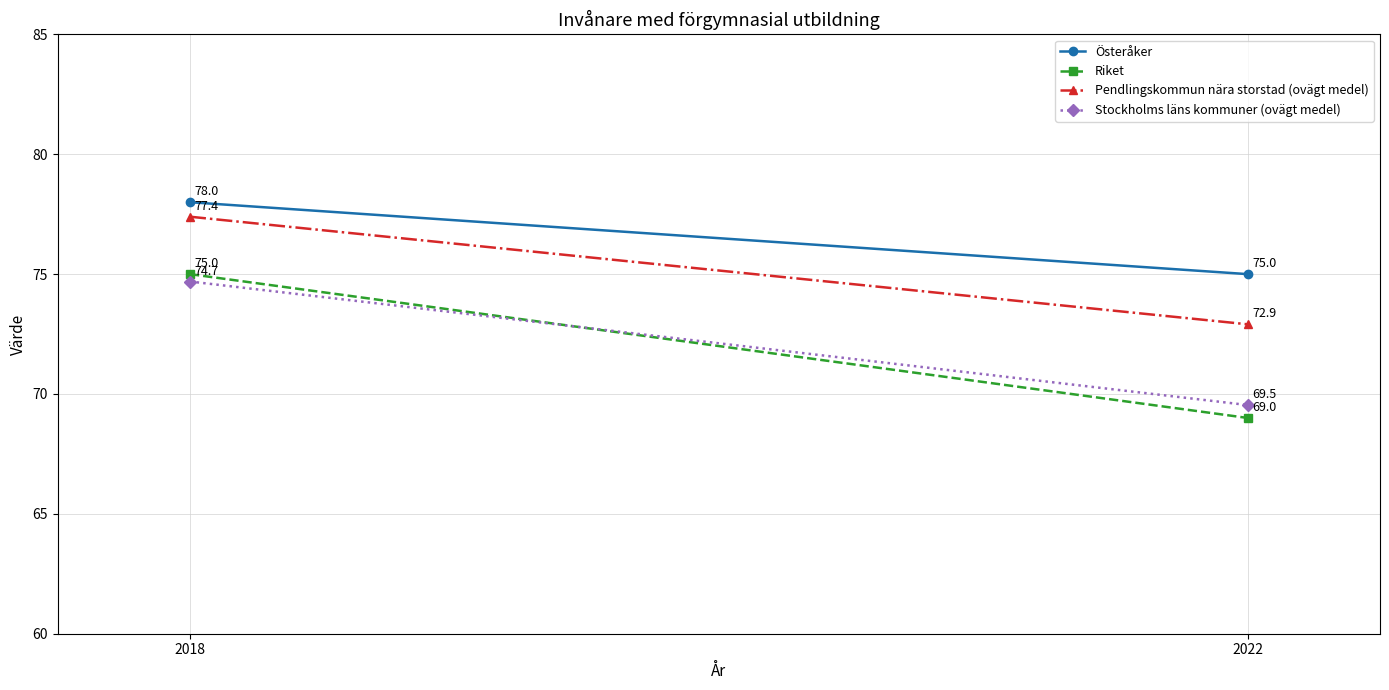

What is the sum of all Riket values?

144.0